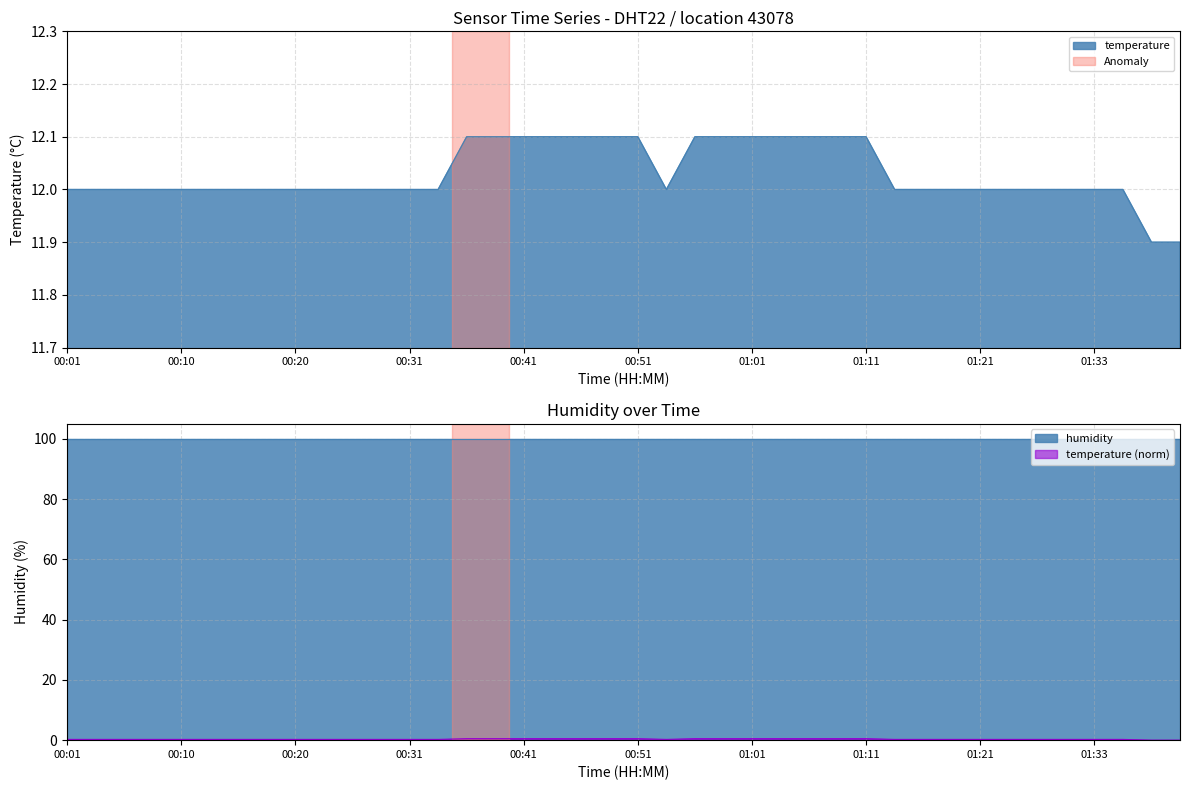

True or false: humidity and temperature intersect in this chart.

False